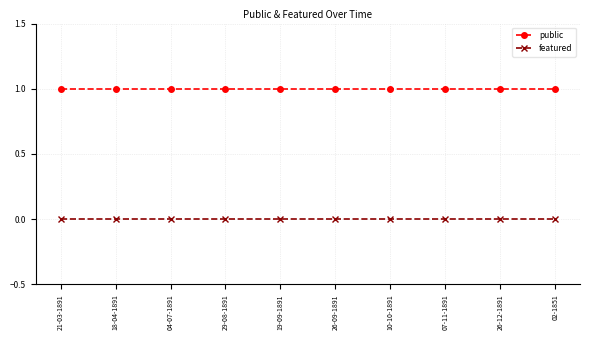

True or false: featured and public intersect in this chart.

False